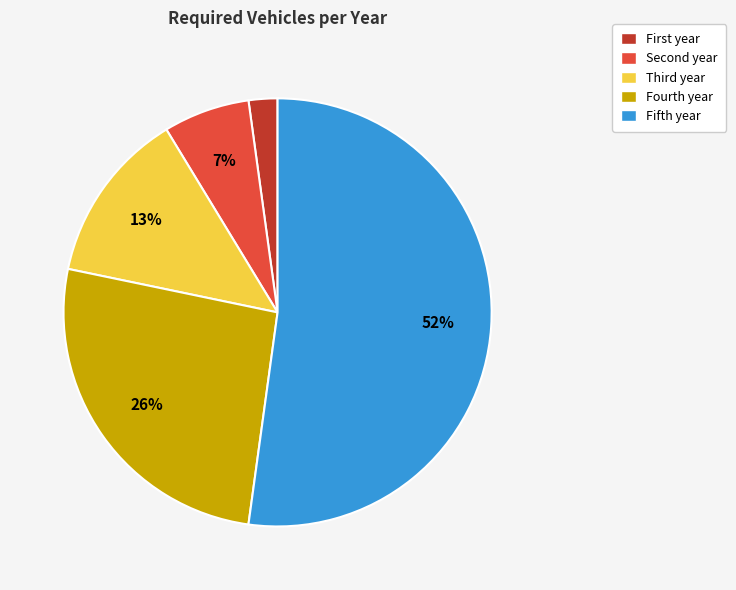

What percentage is the Fifth year slice, to the nearest percent?

52%